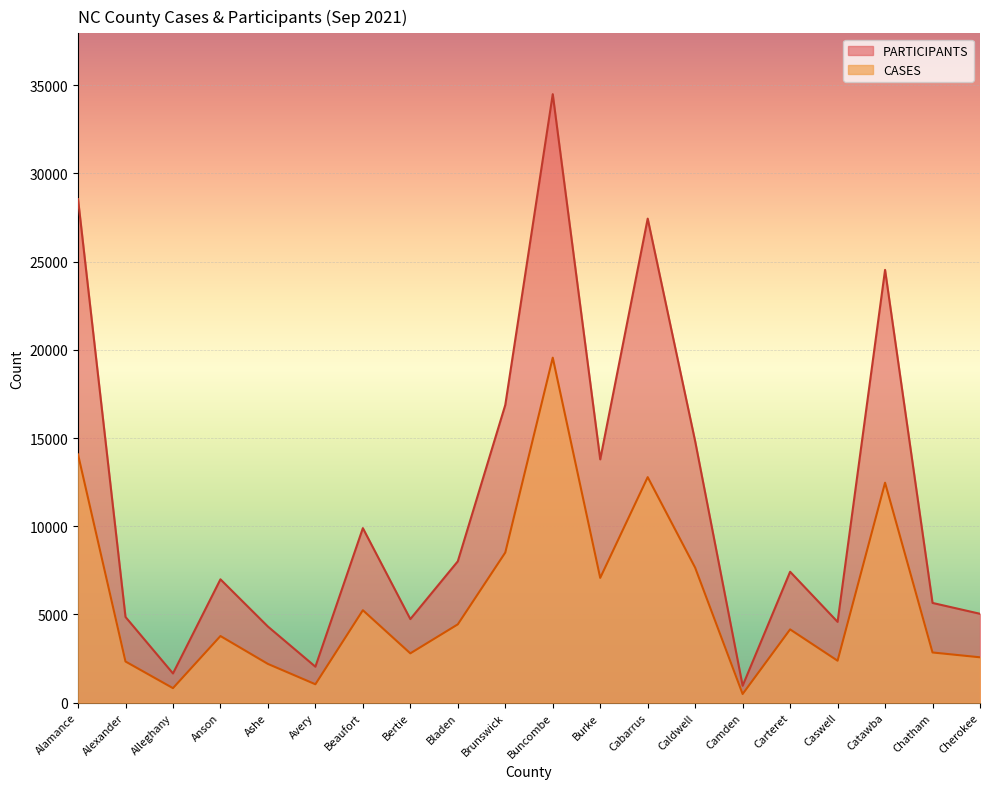

Reading left to right, what are all the values shown in this chart?

CASES: 14073	2335	825	3779	2198	1045	5242	2797	4441	8511	19557	7076	12785	7652	492	4155	2380	12469	2847	2573
PARTICIPANTS: 28542	4859	1658	6993	4315	2041	9895	4740	8015	16876	34492	13793	27439	14817	960	7422	4581	24532	5655	5040